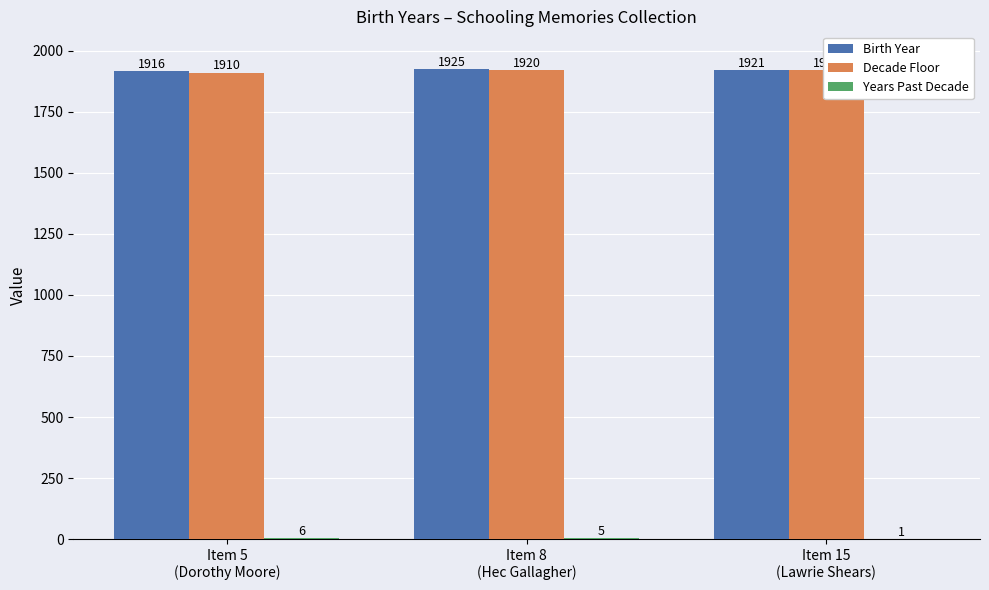

At how many categories does at least one series exceed 1684?

3